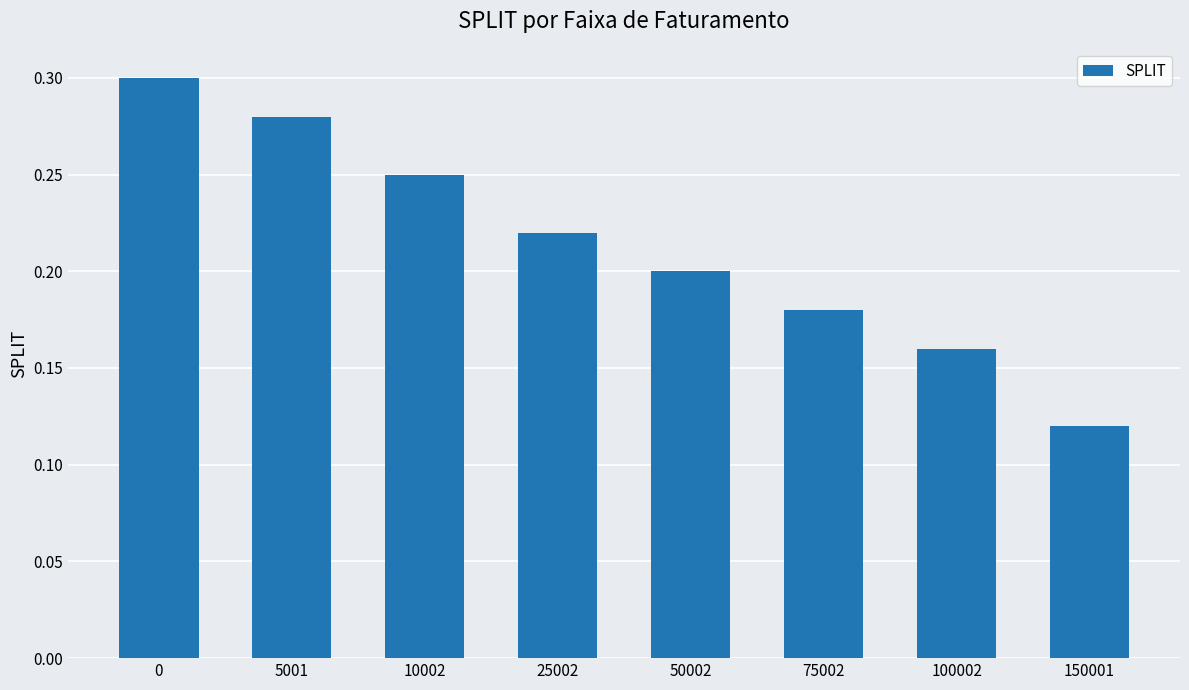

Count the number of categories in the chart.

8